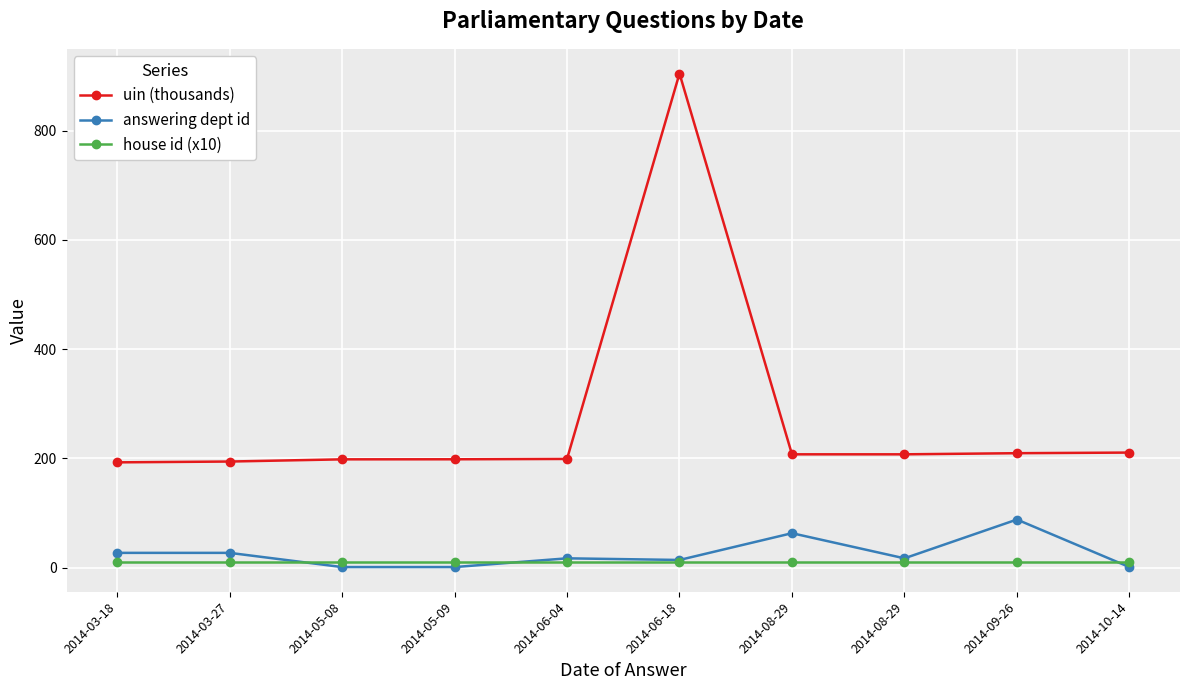

How many categories are shown in the chart?

10